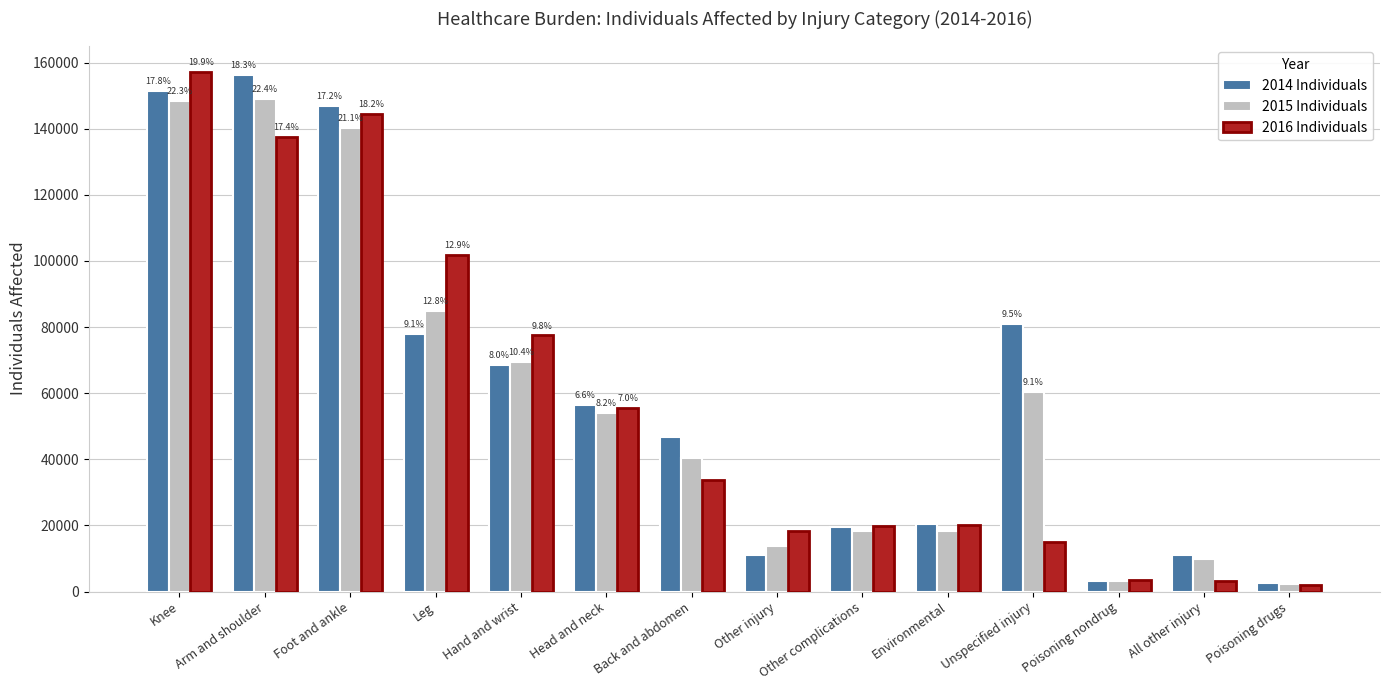

Which series changed the most between Leg and Back and abdomen?

2016 Individuals